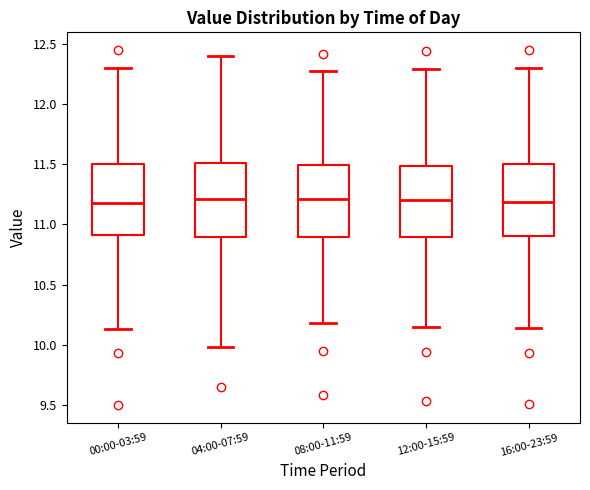

Reading left to right, read every box against the y-axis: the position of its median line, the range the box covers, and the ends of its whiskers. The values are not printed on the chart, so give them approximately, as read against the axis.

00:00-03:59: median 11.20, box 10.90 to 11.50, whiskers 10.15 to 12.30
04:00-07:59: median 11.20, box 10.90 to 11.50, whiskers 10.00 to 12.40
08:00-11:59: median 11.20, box 10.90 to 11.50, whiskers 10.20 to 12.30
12:00-15:59: median 11.20, box 10.90 to 11.50, whiskers 10.15 to 12.30
16:00-23:59: median 11.20, box 10.90 to 11.50, whiskers 10.15 to 12.30